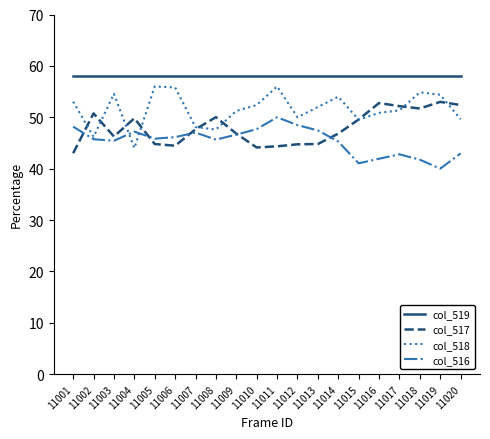

How many categories are shown in the chart?

20